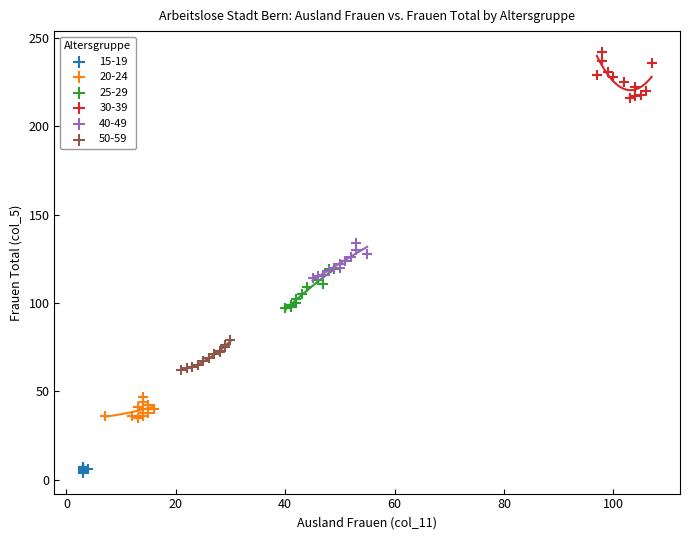

Which series contains the highest Y value?

30-39